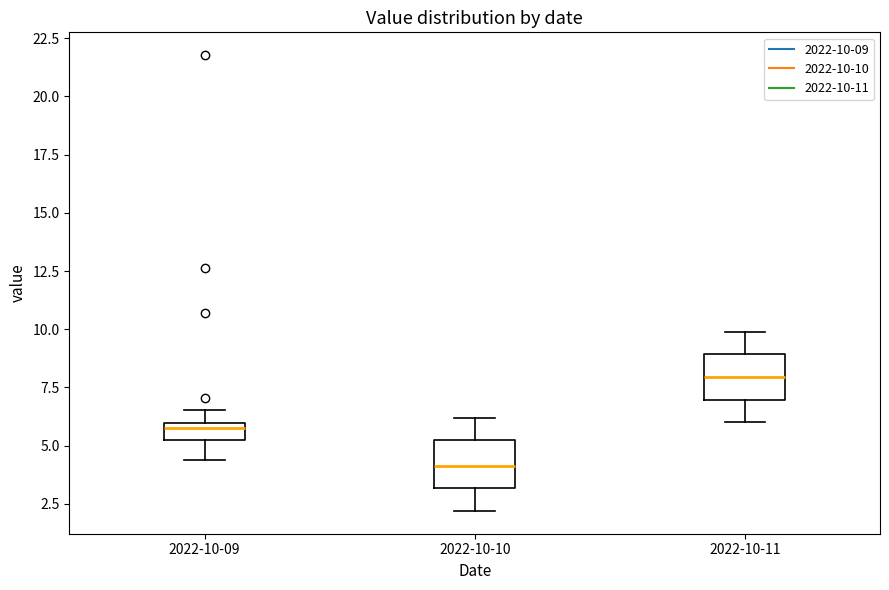

Which box's median line is the lowest?

2022-10-10